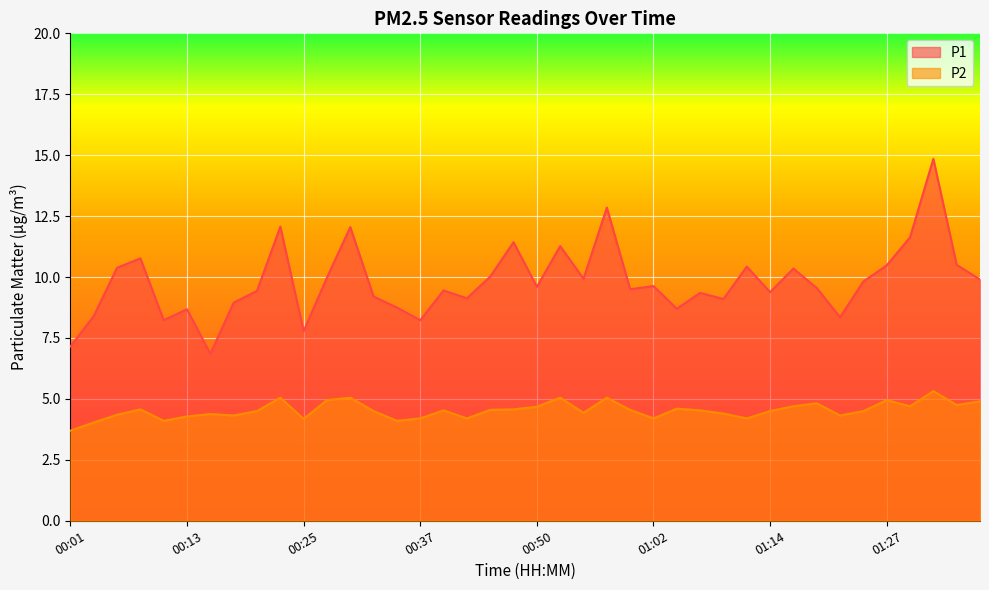

What are all the series names shown in the legend?

P1, P2